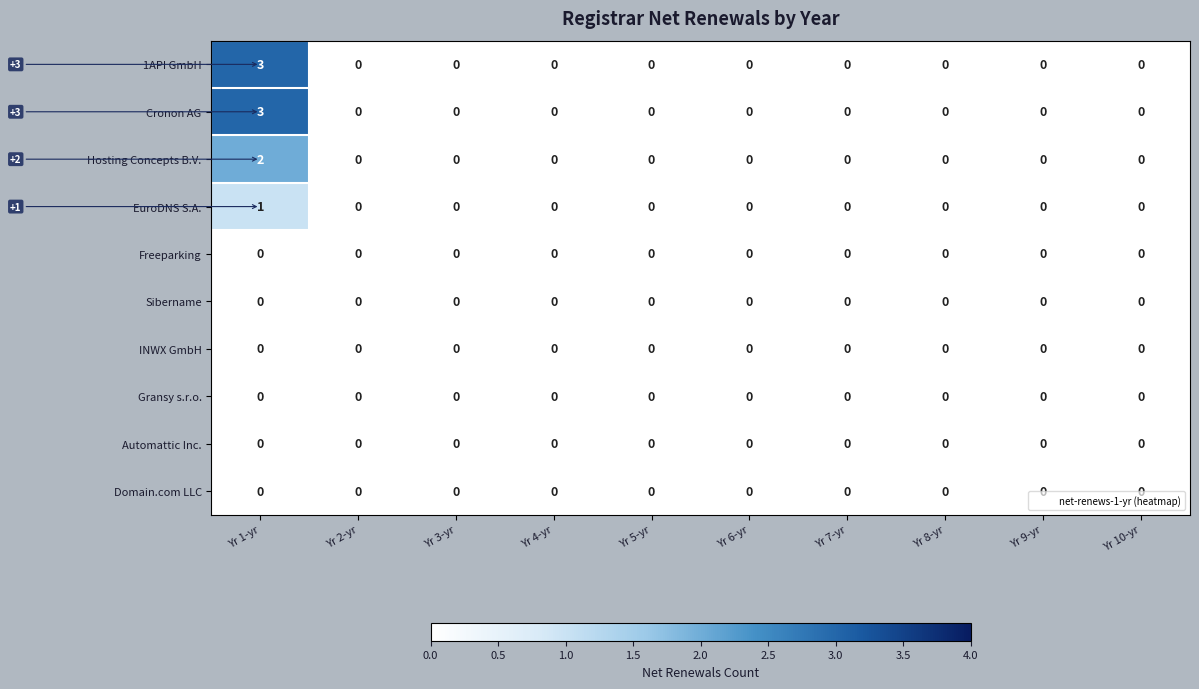

Count the Cronon AG values in the range 0 to 1.

9